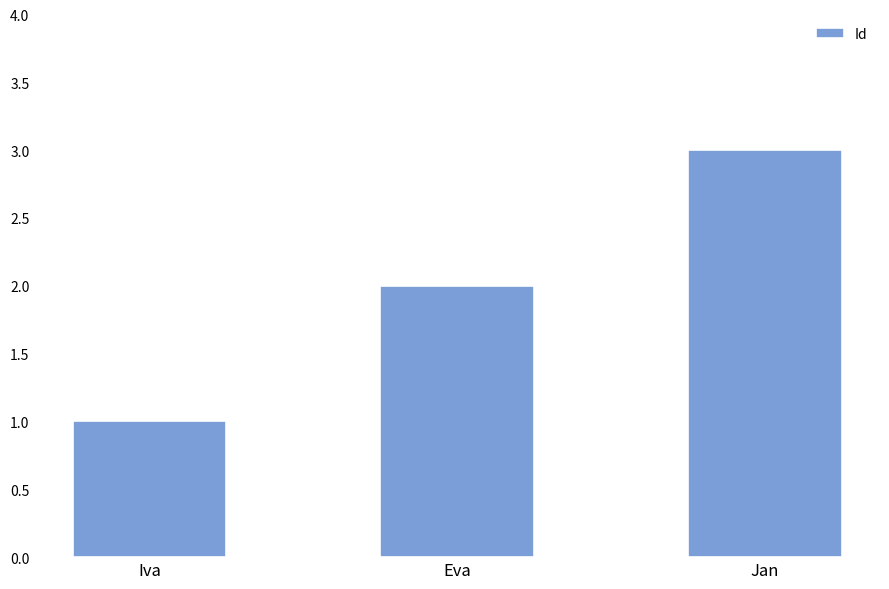

What is the difference between the values at Jan and Eva?

1